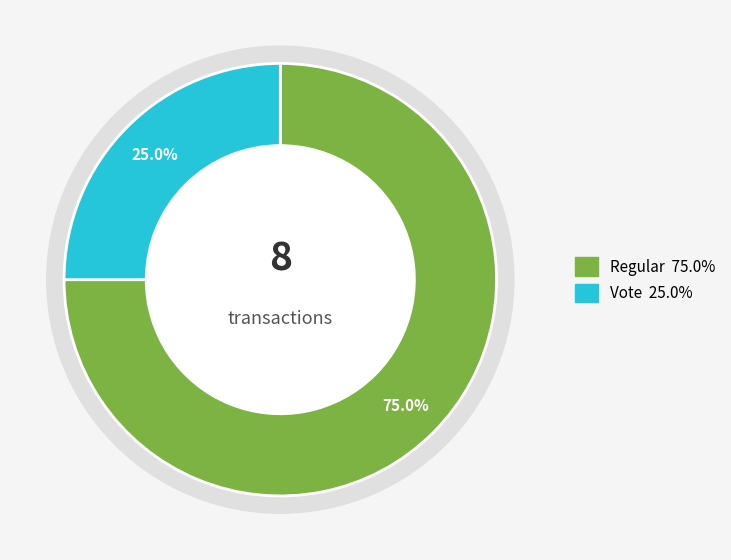

To the nearest percent, what is the combined percentage of Vote and Regular?

100%